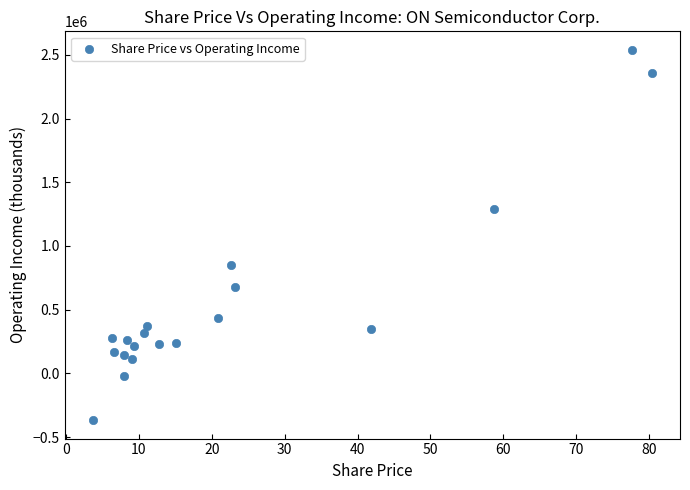

What is the range of Y values (max minus min)?

2904600